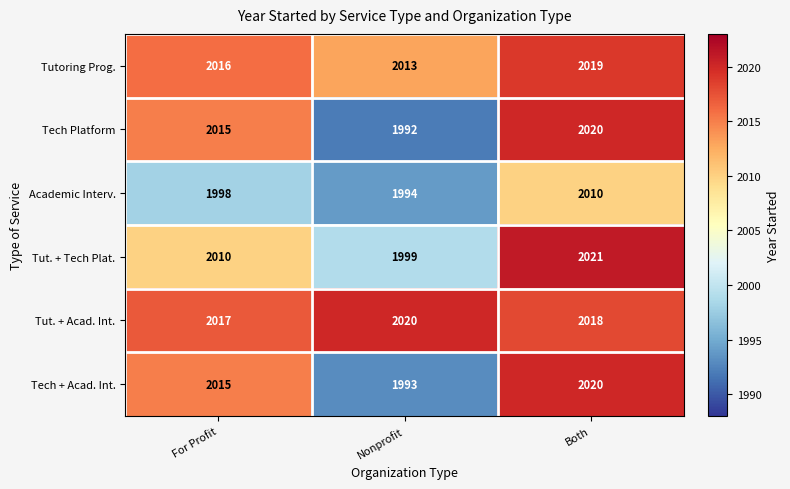

List the labels in order of Academic Interv. value, smallest first.

Nonprofit, For Profit, Both